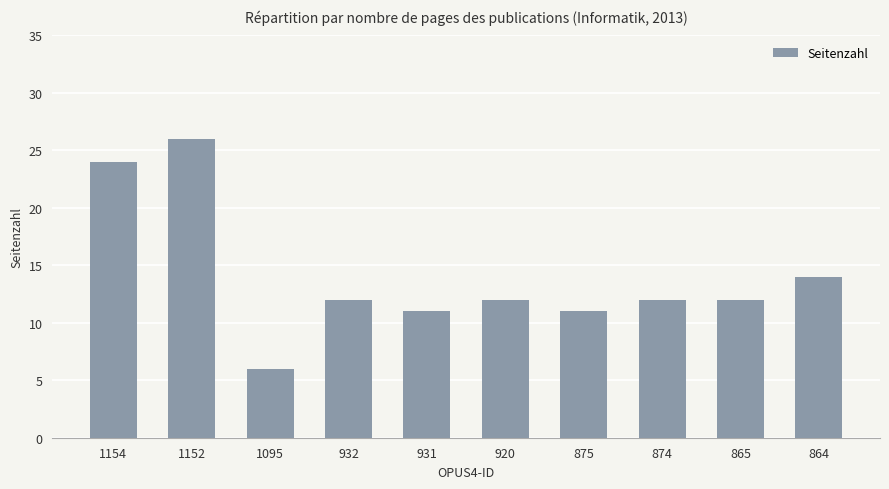

At which category does the chart reach its peak across all series?

1152